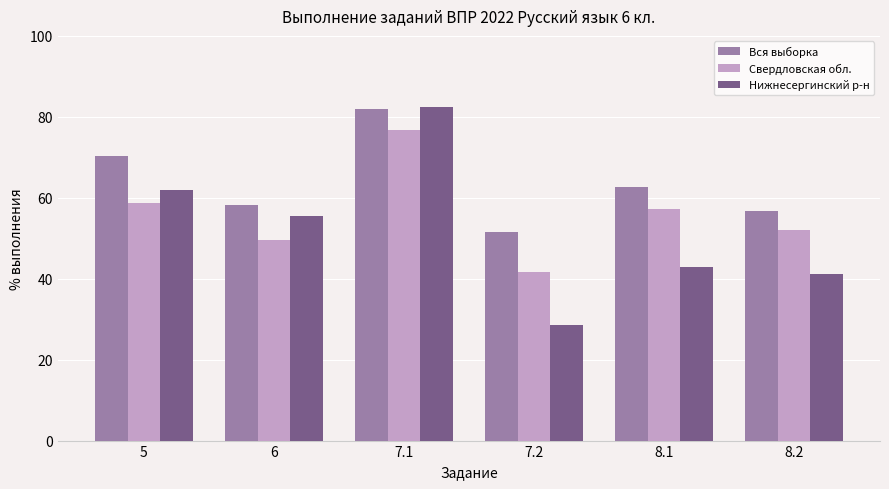

What are all the series names shown in the legend?

Вся выборка, Свердловская обл., Нижнесергинский р-н